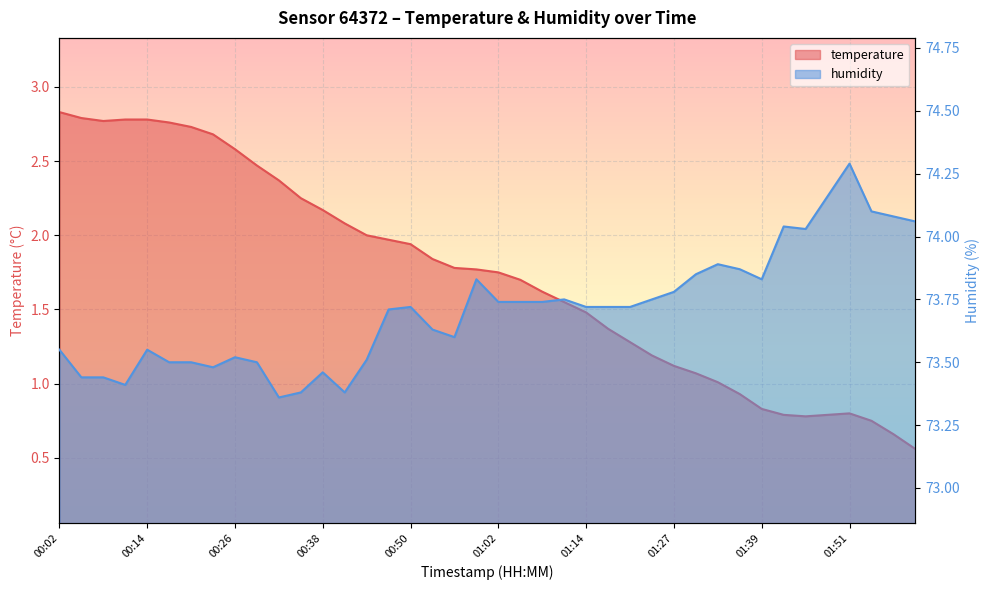

What is the average value of the temperature series?

1.7